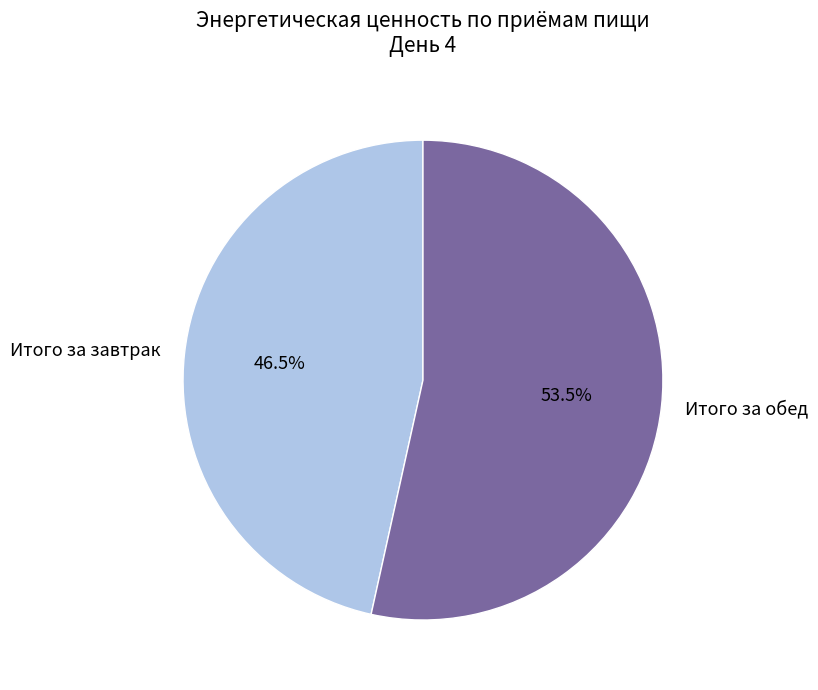

Which slice is the largest?

Итого за обед